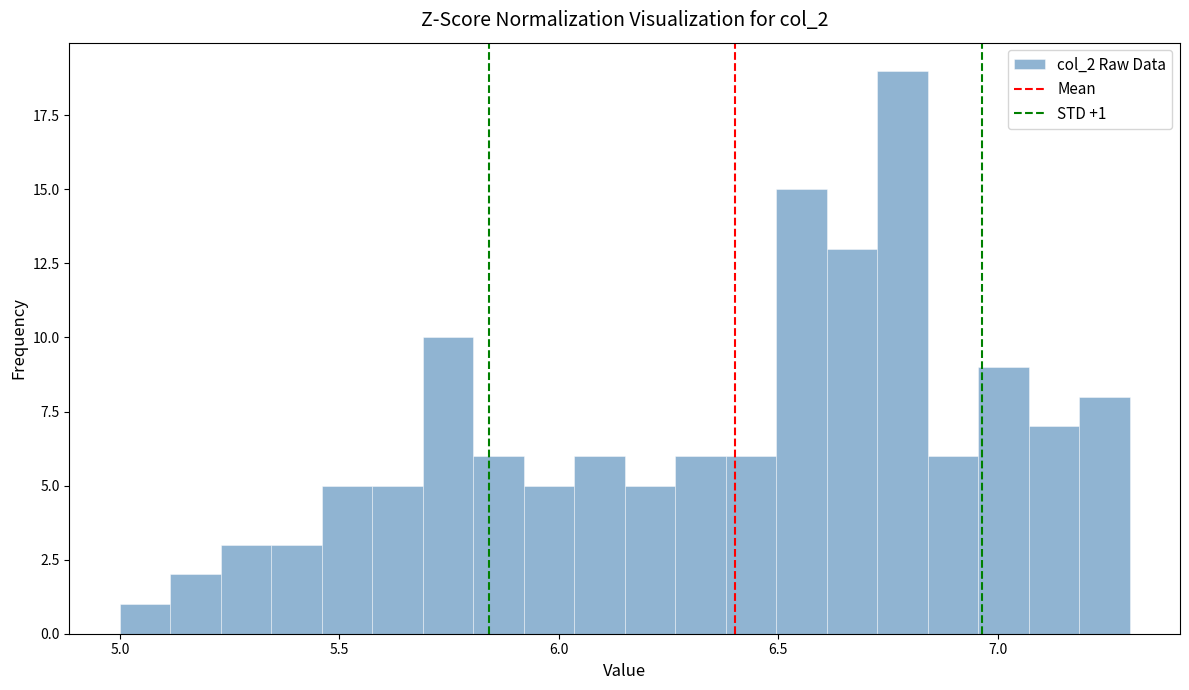

Read against the x-axis, roughly where is the centre of the tallest bar?

6.80